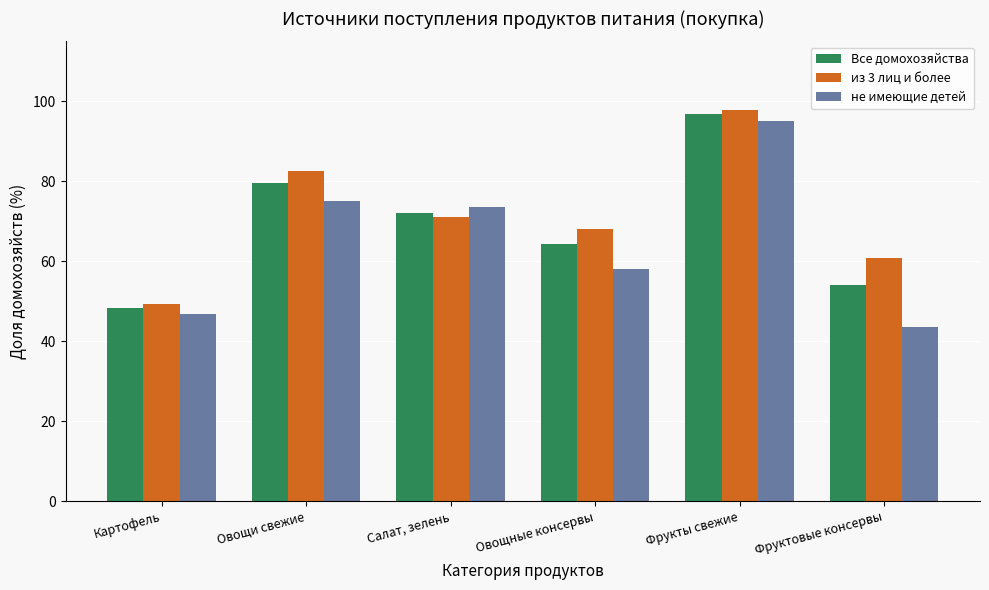

Rank the categories by из 3 лиц и более value from highest to lowest.

Фрукты свежие, Овощи свежие, Салат, зелень, Овощные консервы, Фруктовые консервы, Картофель